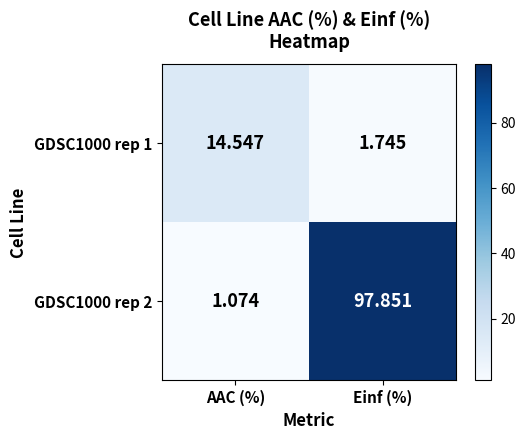

Where is GDSC1000 rep 2 nearest to the value 49?

AAC (%)